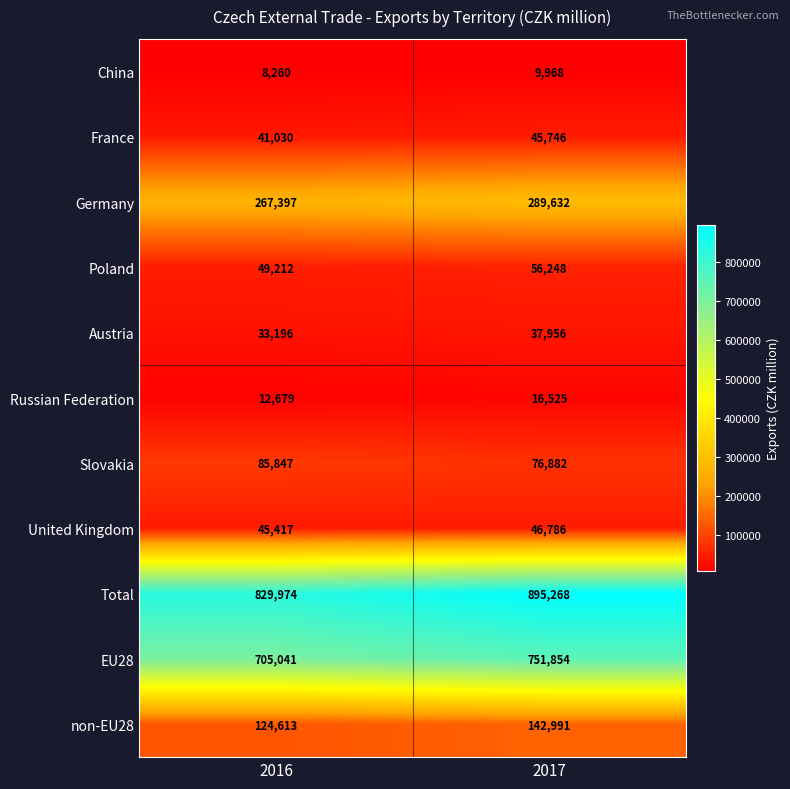

What is the sum of all Germany values?

557029